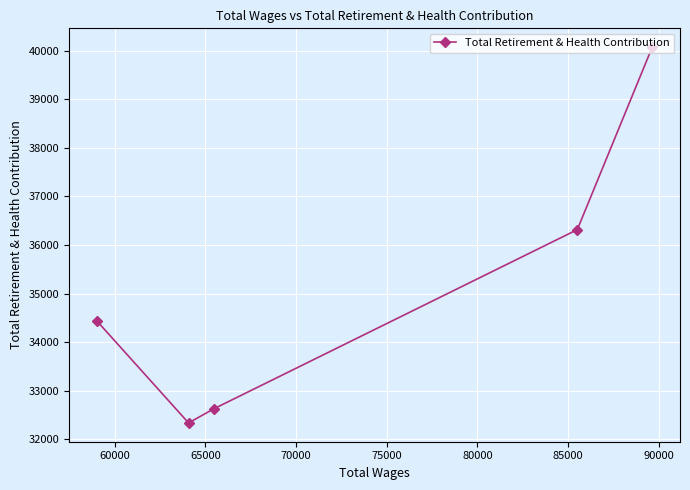

What is the approximate value at 65000?

32627